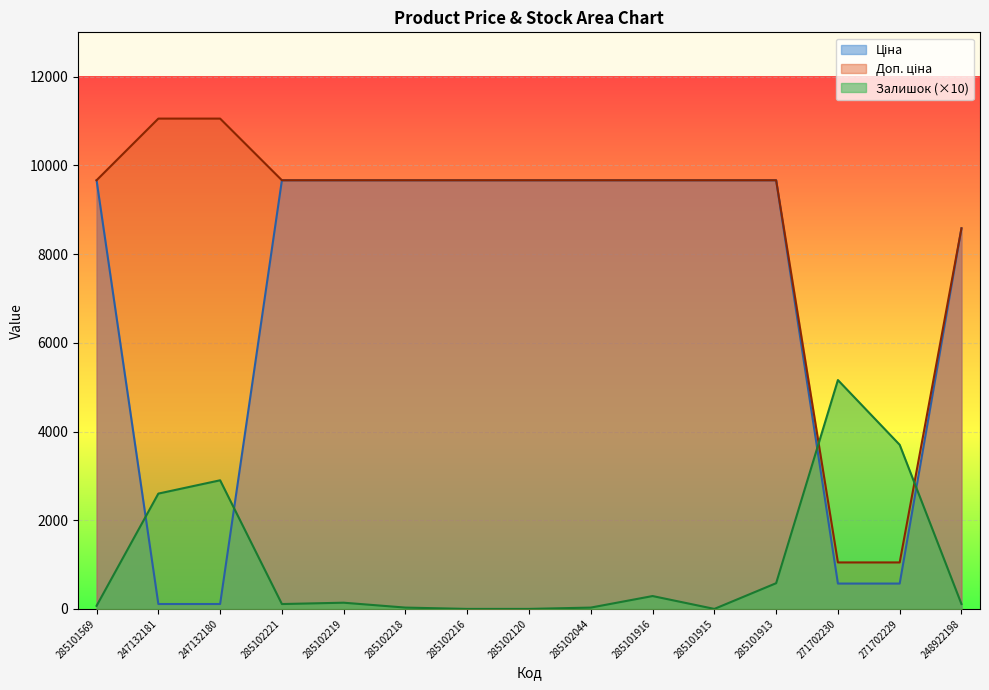

How many intersections are there between Доп. ціна and Залишок?

2